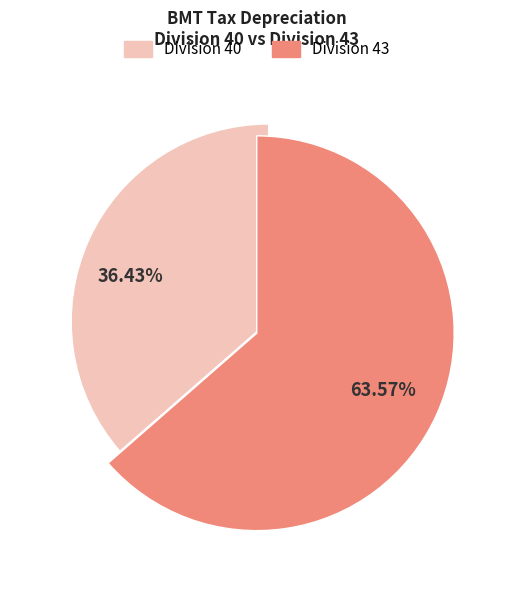

Is there any slice that represents more than half of the pie?

Yes